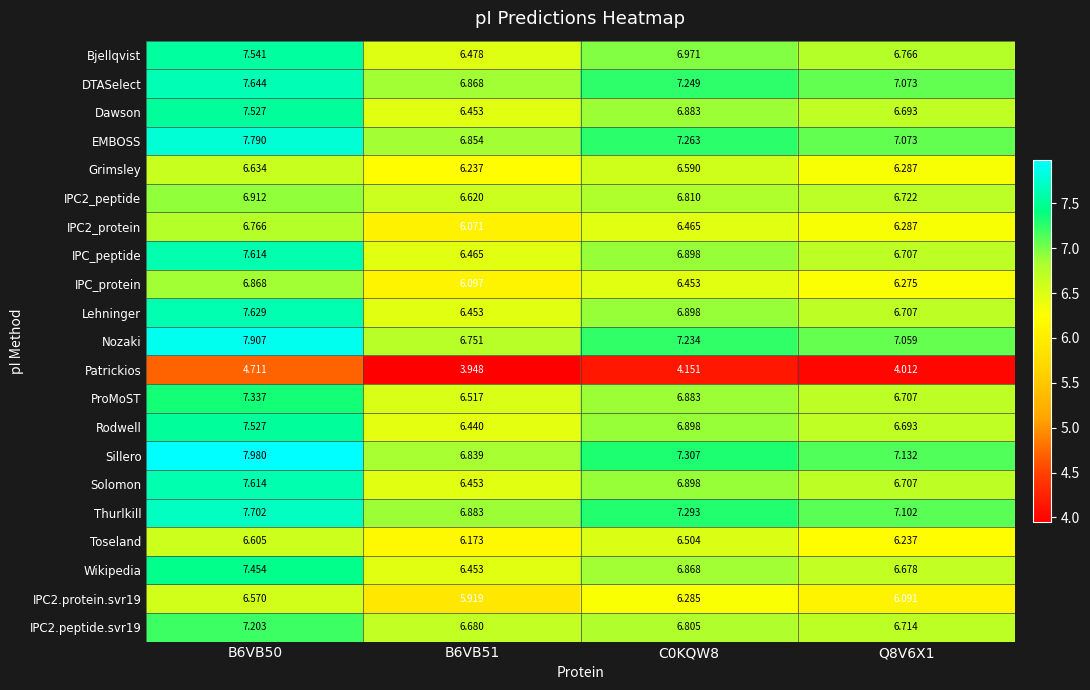

Which category has the lowest value across all series?

B6VB51